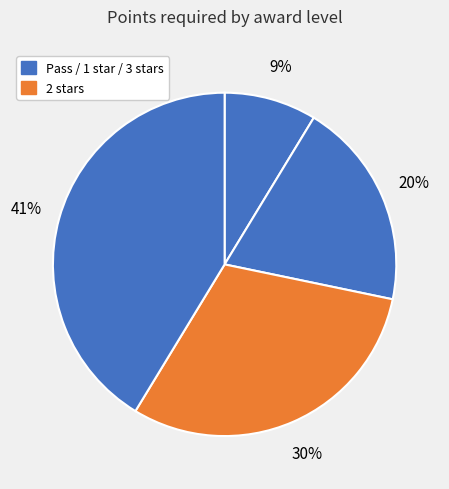

Count the number of slices in the pie.

4